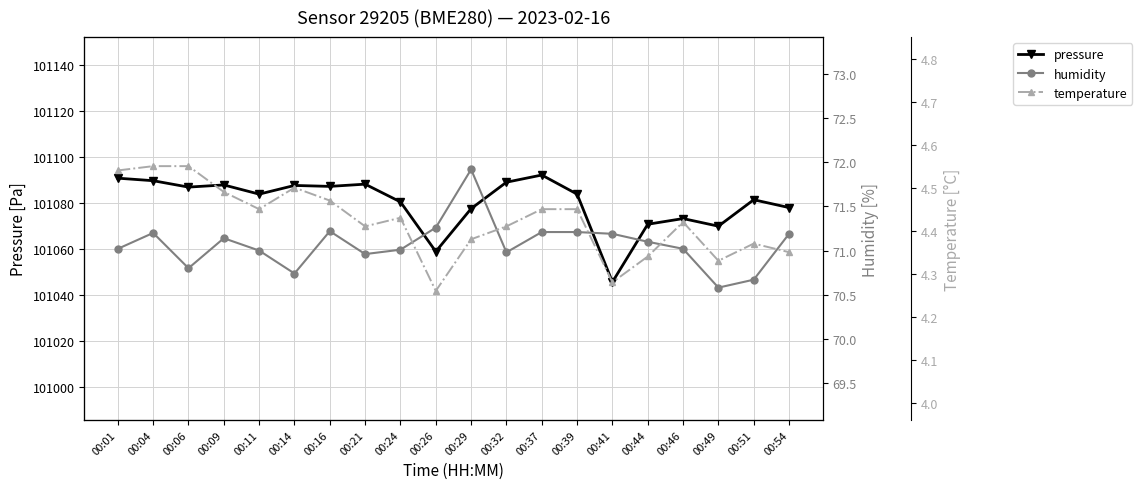

At which category does the chart reach its minimum across all series?

00:26